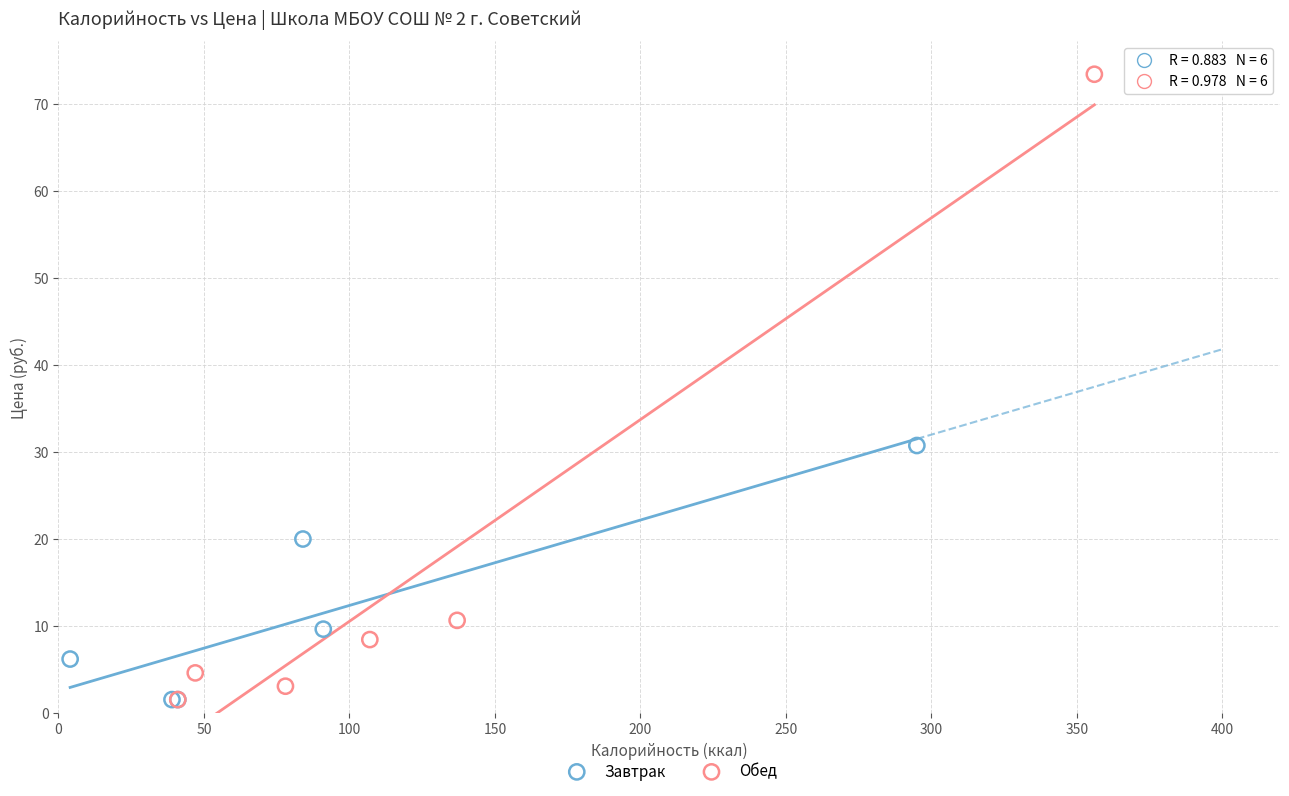

Which series has the widest spread of Y values?

Обед